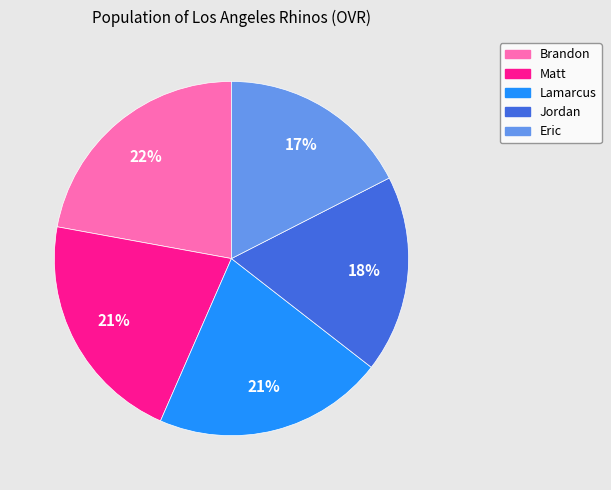

Between Lamarcus and Jordan, which is larger?

Lamarcus